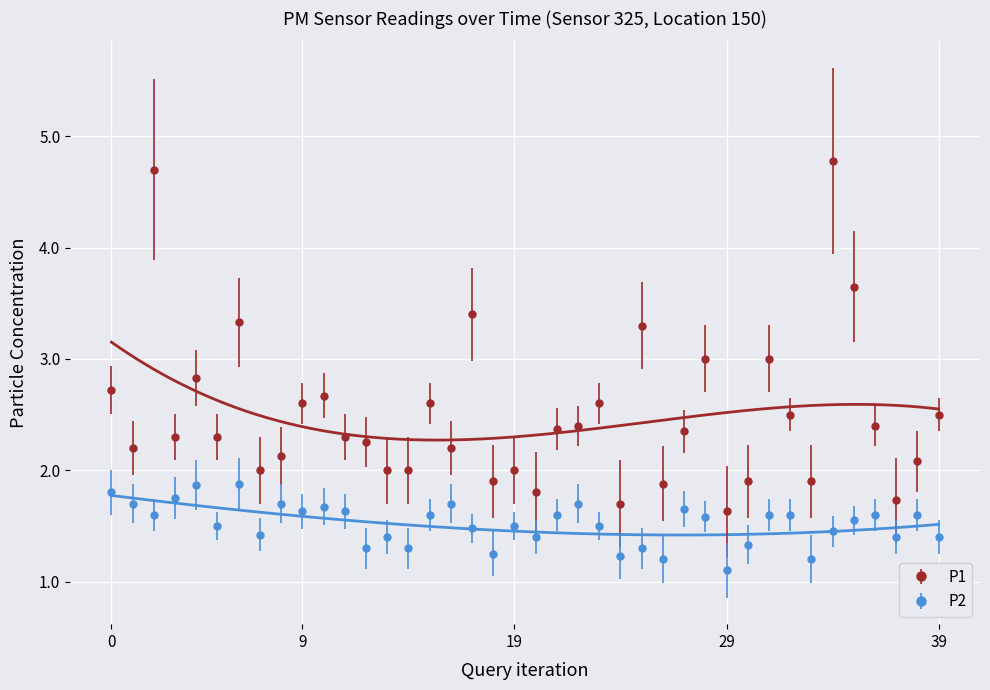

True or false: P2 has a value of 1.8 at 0.

True